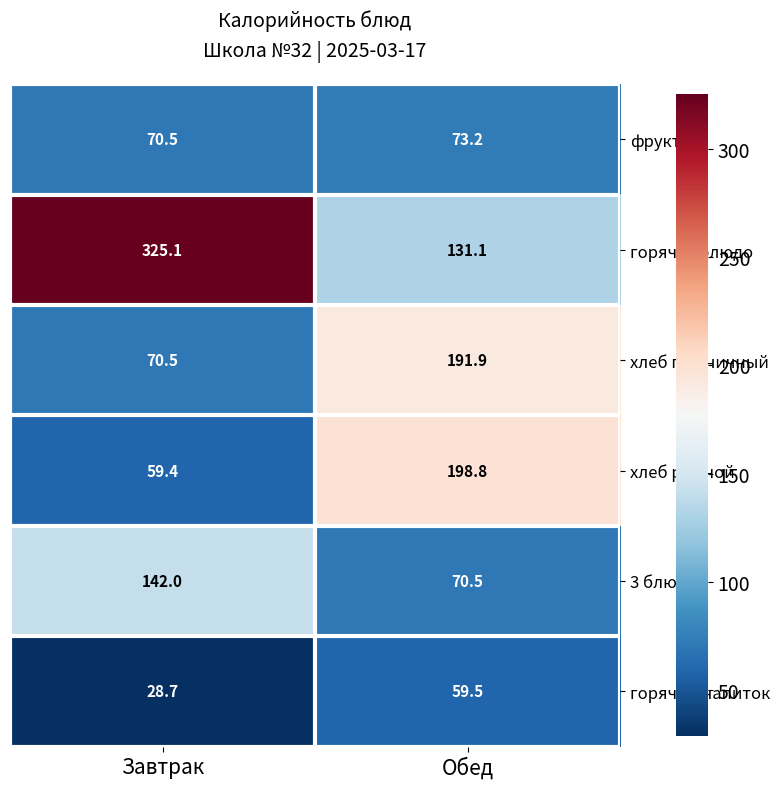

The горячий напиток series shows 28.7 at Завтрак. True or false?

True